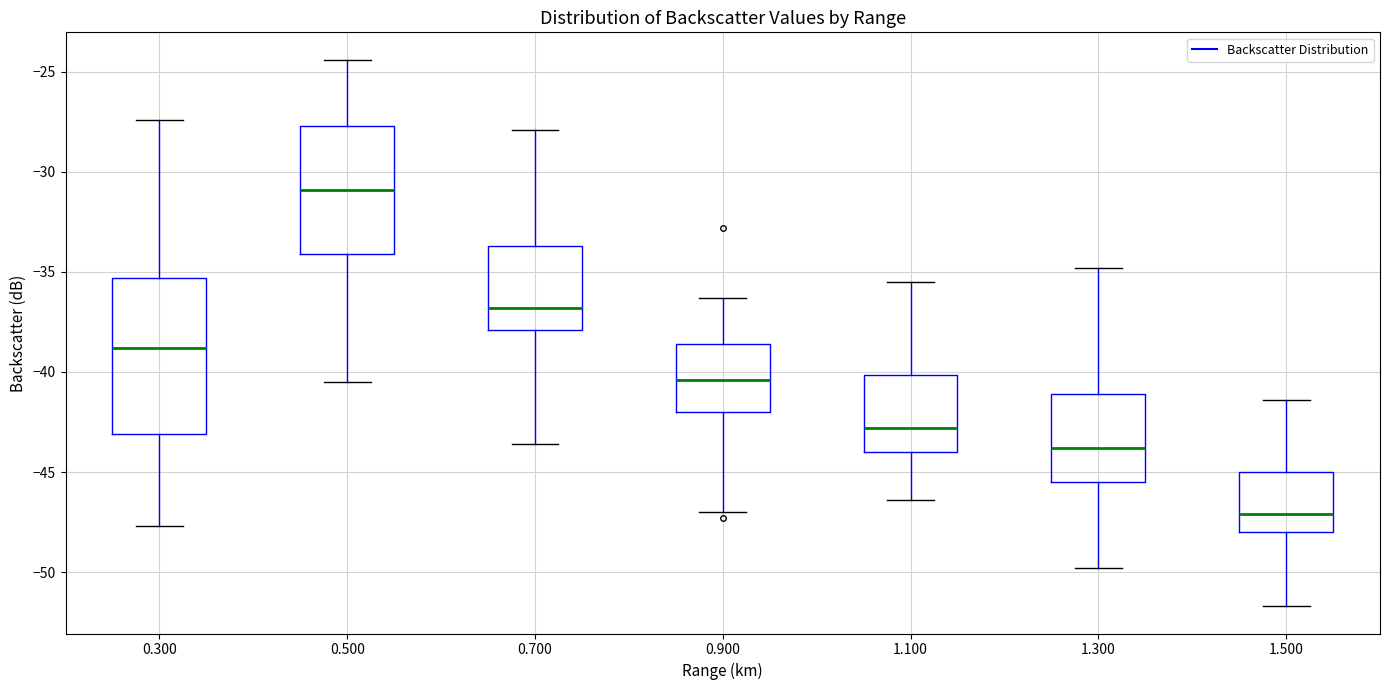

Reading left to right, read every box against the y-axis: the position of its median line, the range the box covers, and the ends of its whiskers. The values are not printed on the chart, so give them approximately, as read against the axis.

0.300: median -39.0, box -43.0 to -35.5, whiskers -47.5 to -27.5
0.500: median -31.0, box -34.0 to -27.5, whiskers -40.5 to -24.5
0.700: median -37.0, box -38.0 to -33.5, whiskers -43.5 to -28.0
0.900: median -40.5, box -42.0 to -38.5, whiskers -47.0 to -36.5
1.100: median -43.0, box -44.0 to -40.0, whiskers -46.5 to -35.5
1.300: median -44.0, box -45.5 to -41.0, whiskers -50.0 to -35.0
1.500: median -47.0, box -48.0 to -45.0, whiskers -51.5 to -41.5